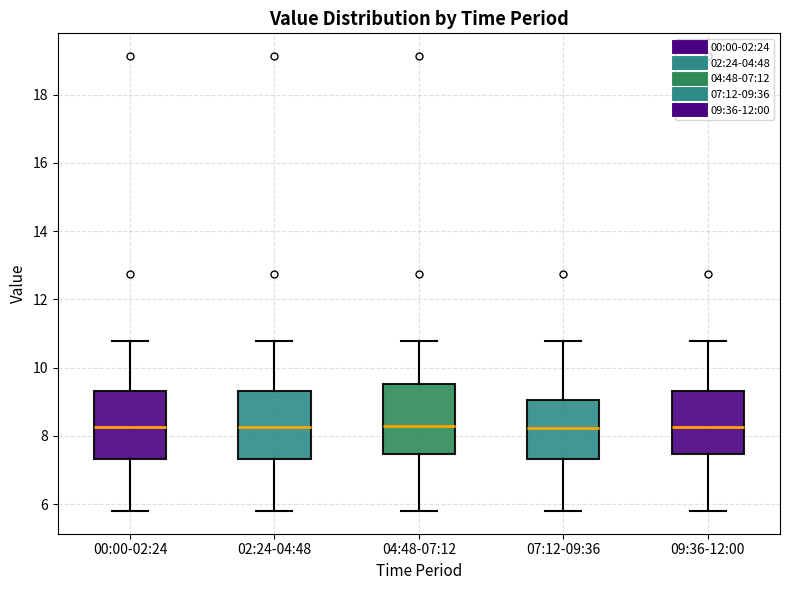

Reading left to right, read every box against the y-axis: the position of its median line, the range the box covers, and the ends of its whiskers. The values are not printed on the chart, so give them approximately, as read against the axis.

00:00-02:24: median 8.2, box 7.4 to 9.4, whiskers 5.8 to 10.8
02:24-04:48: median 8.2, box 7.4 to 9.4, whiskers 5.8 to 10.8
04:48-07:12: median 8.2, box 7.4 to 9.6, whiskers 5.8 to 10.8
07:12-09:36: median 8.2, box 7.4 to 9.0, whiskers 5.8 to 10.8
09:36-12:00: median 8.2, box 7.4 to 9.4, whiskers 5.8 to 10.8